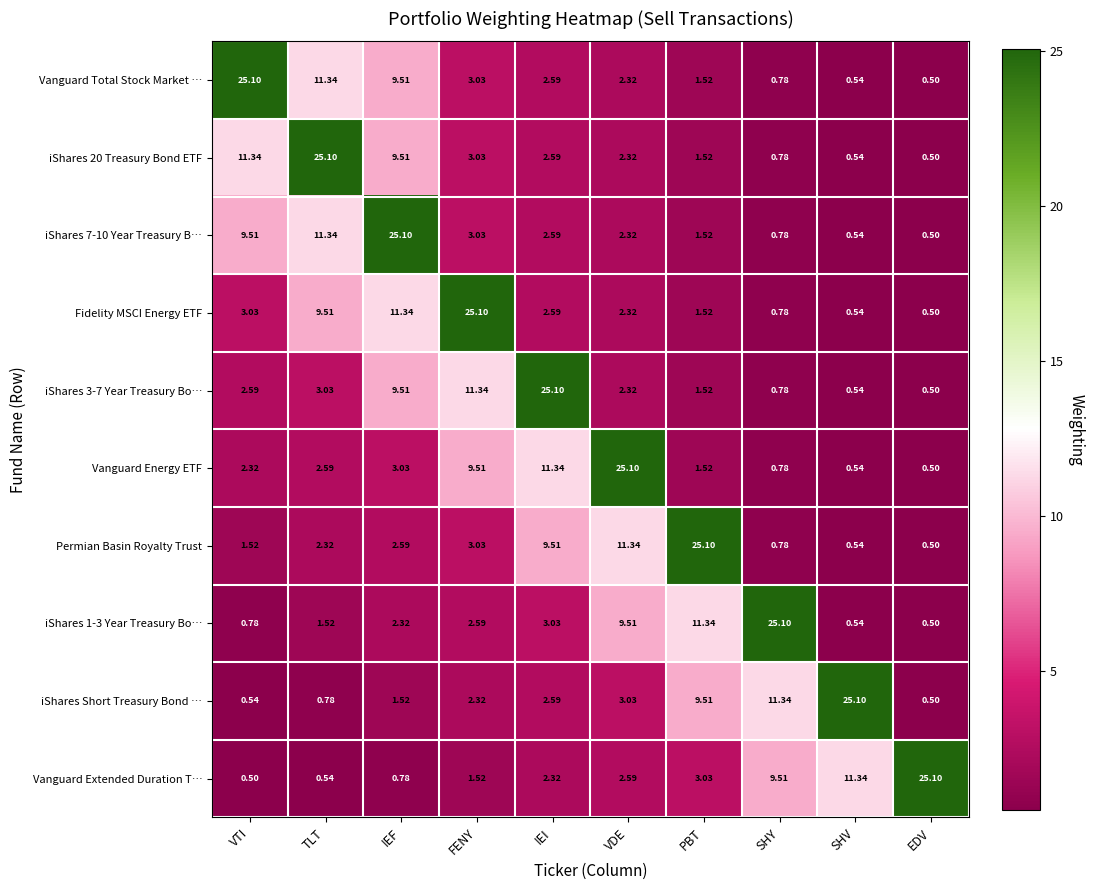

Where does the iShares 1-3 Year Treasury Bo… series first go above 2?

IEF